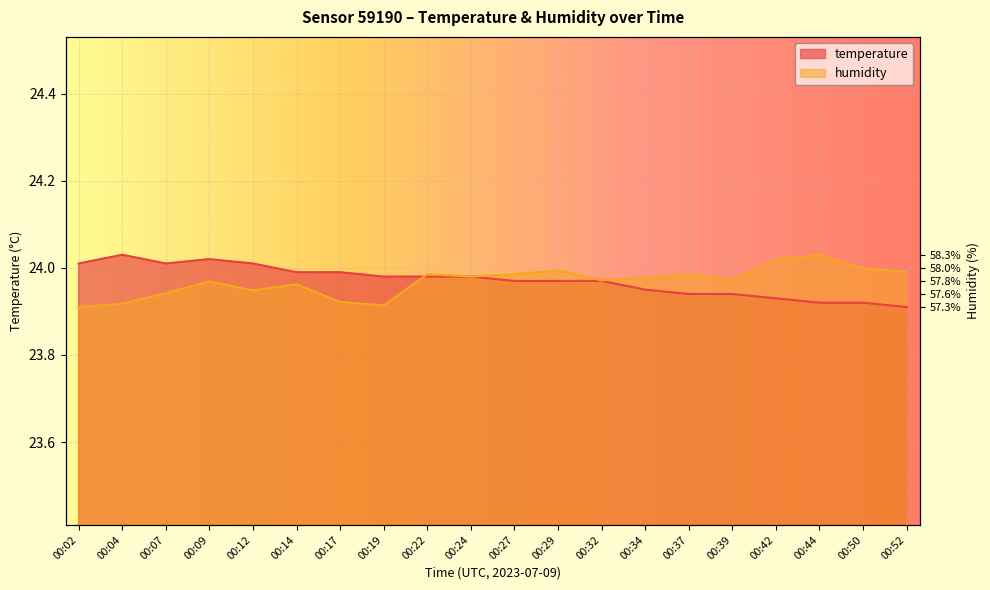

What is the sum of all temperature values?

479.4